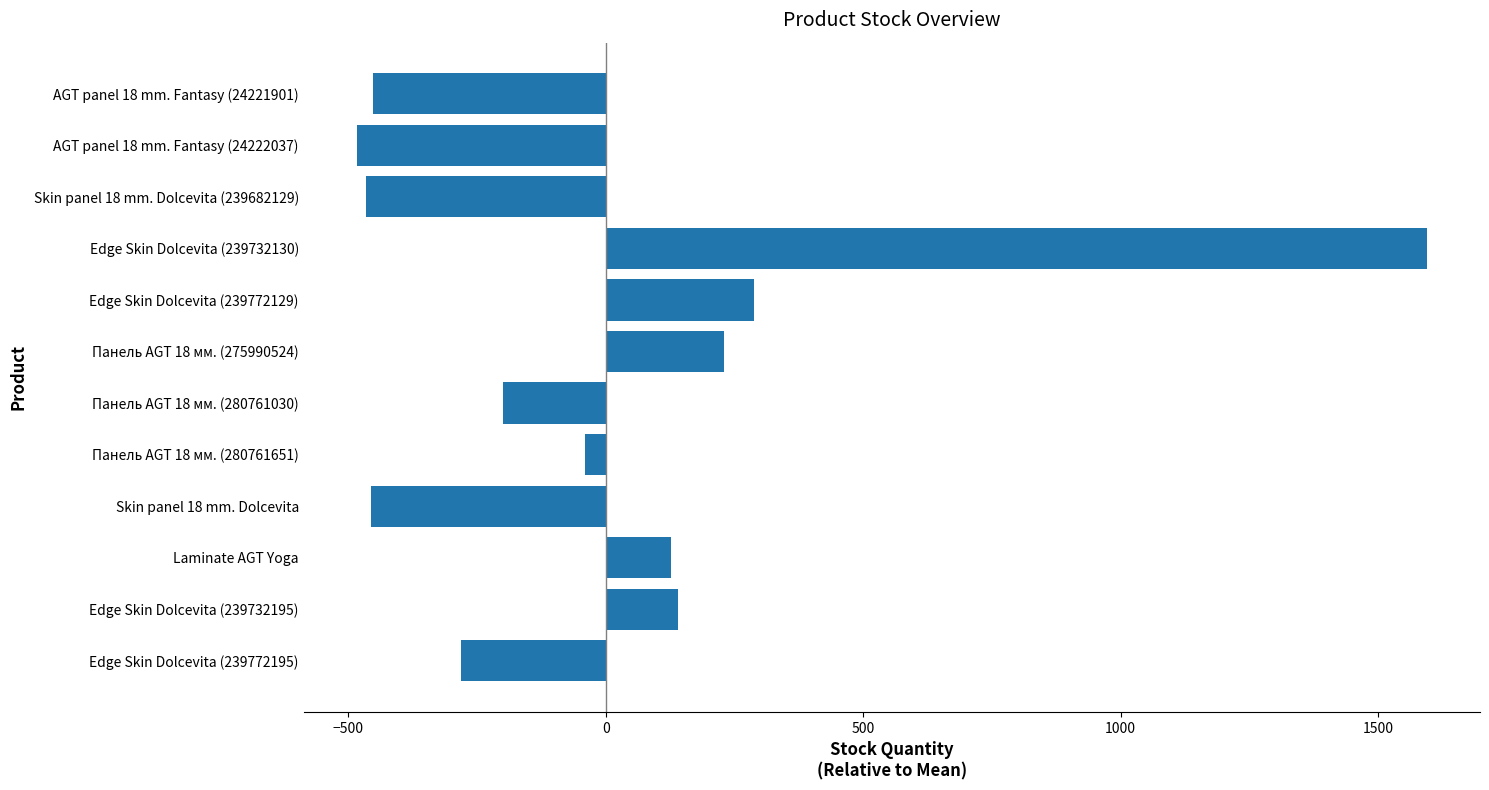

Between Edge Skin Dolcevita (239732195) and AGT panel 18 mm. Fantasy (24221901), which is larger?

Edge Skin Dolcevita (239732195)